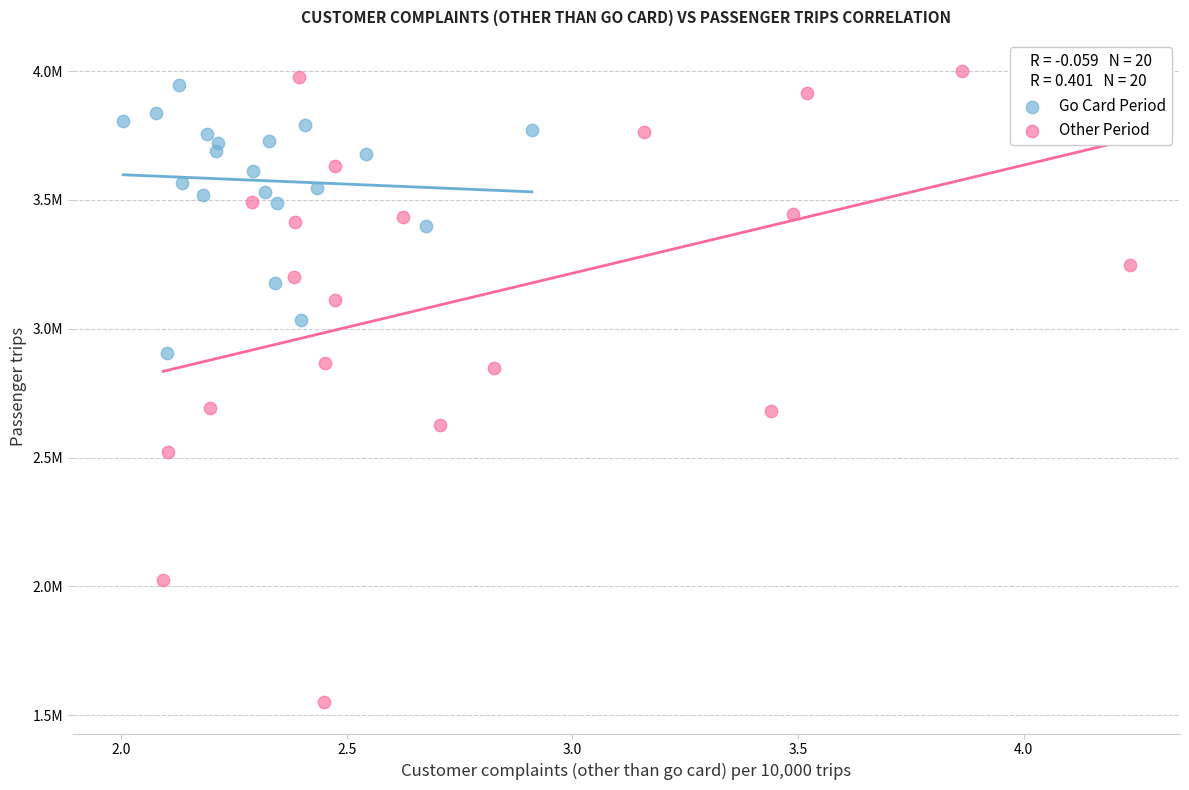

Which series reaches the minimum Y coordinate?

Other Period